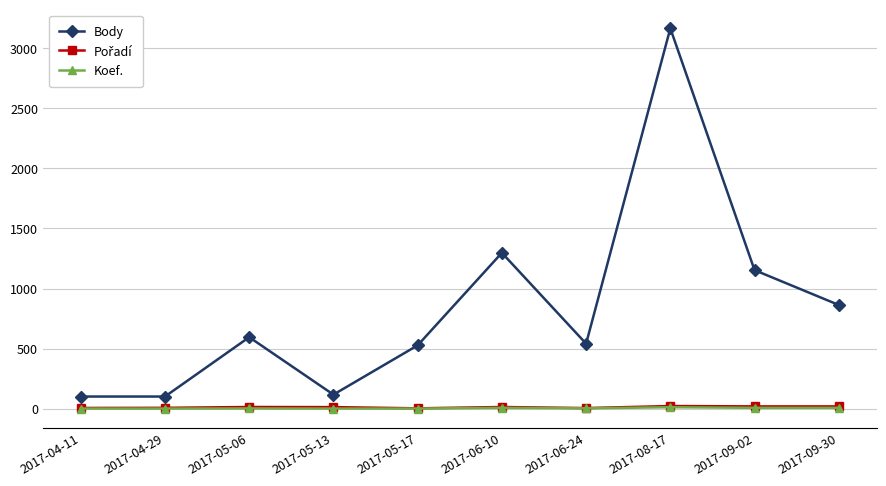

In Body, how many points are higher than both neighbors (excluding endpoints)?

3